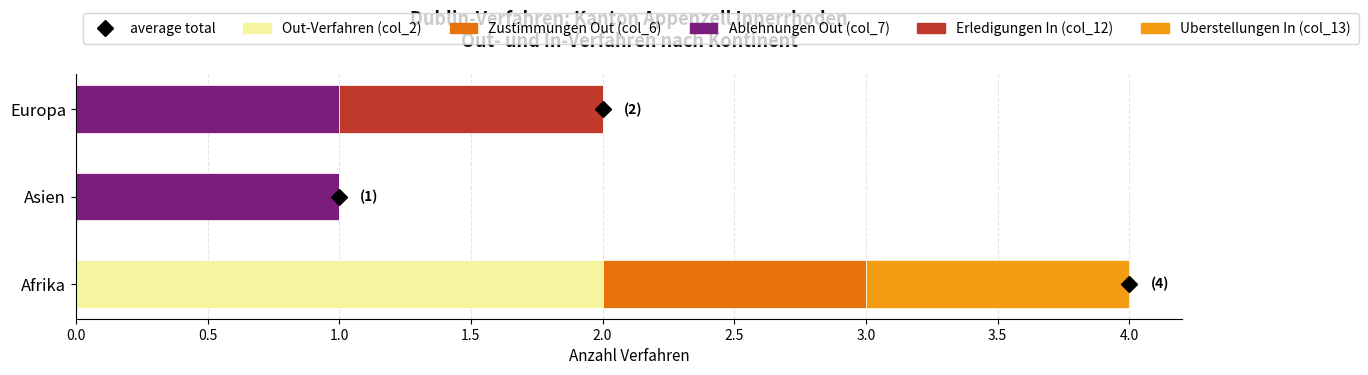

At which category is the sum across all series the highest?

Afrika